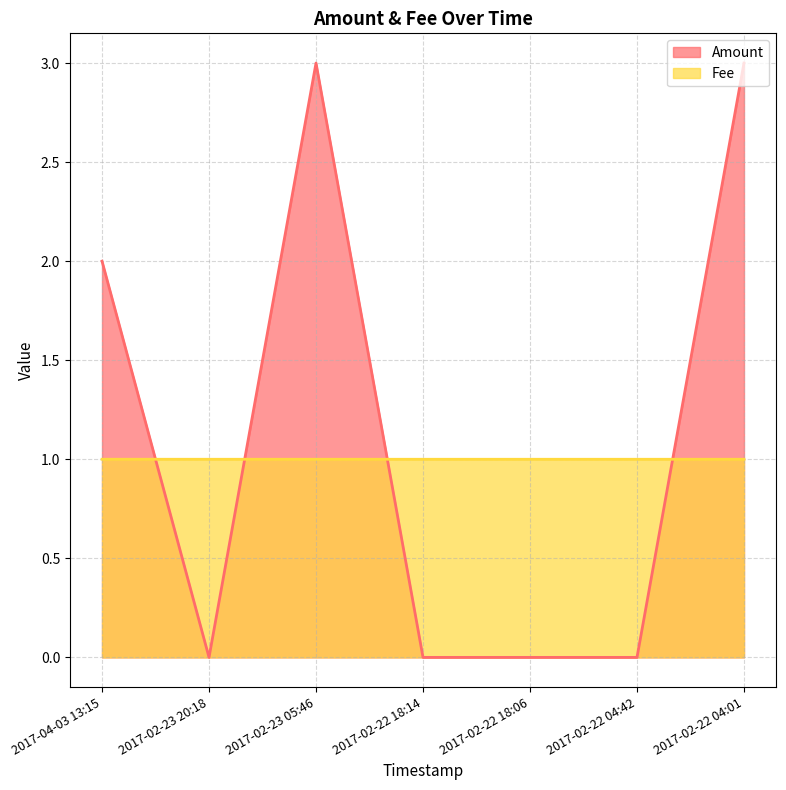

What is the sum of all Amount values?

8.0